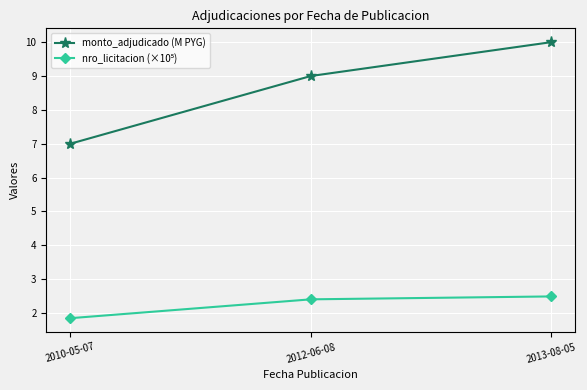

At how many categories does at least one series exceed 1?

3